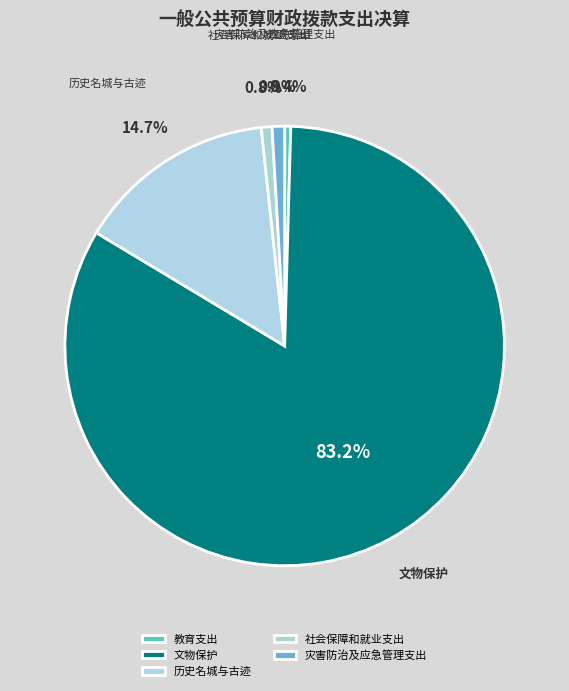

Is there any slice that represents more than half of the pie?

Yes